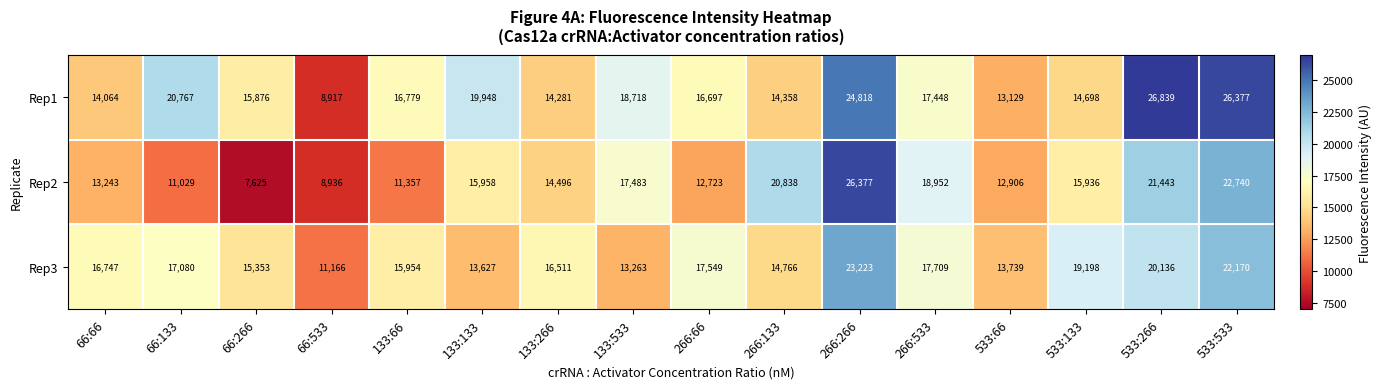

Rank the categories by Rep3 value from lowest to highest.

66:533, 133:533, 133:133, 533:66, 266:133, 66:266, 133:66, 133:266, 66:66, 66:133, 266:66, 266:533, 533:133, 533:266, 533:533, 266:266